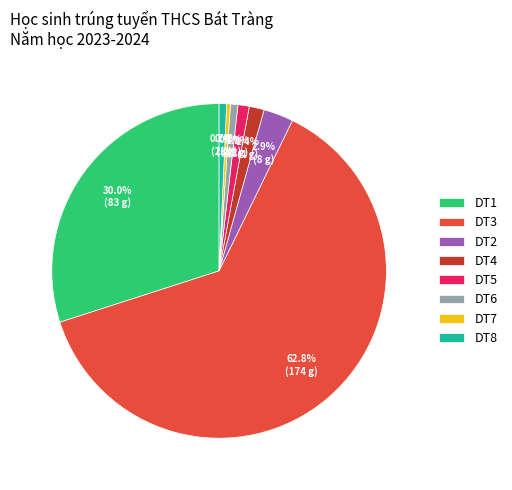

What portion of the pie excludes DT1?

70.0%